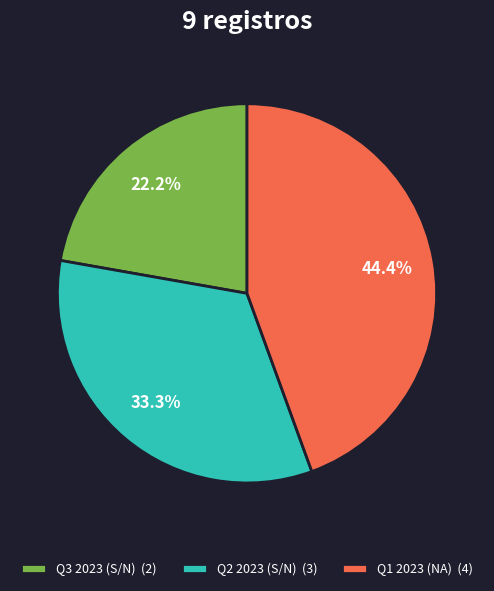

Do Q3 2023 (S/N) (2) and Q2 2023 (S/N) (3) together represent more than half of the pie?

Yes